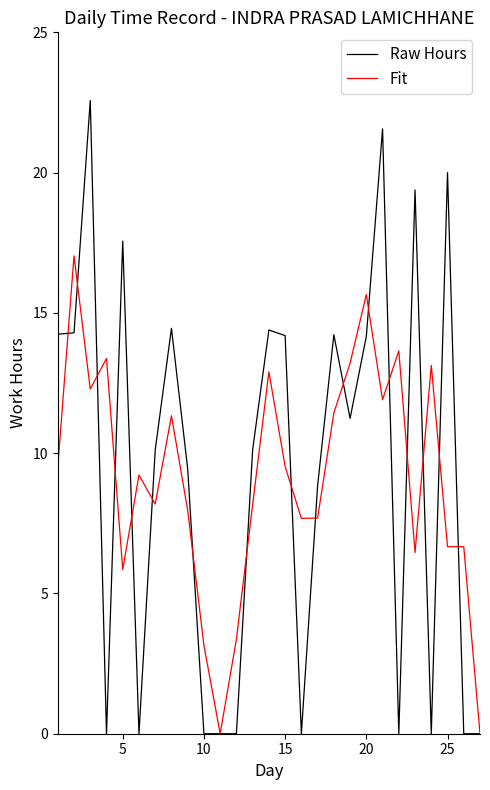

What is the maximum value shown in the chart?

22.6